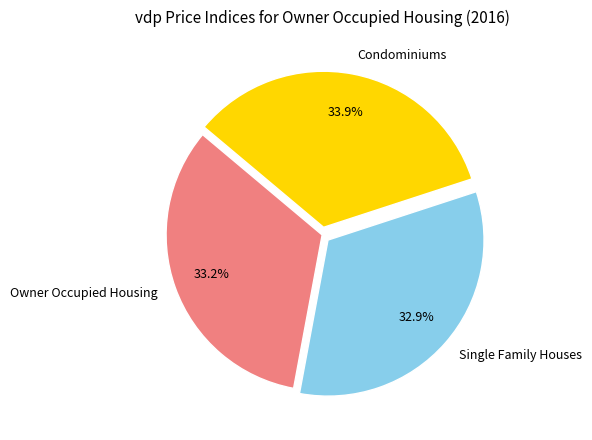

Approximately how many times larger is the value at Single Family Houses compared to Condominiums?

1.0